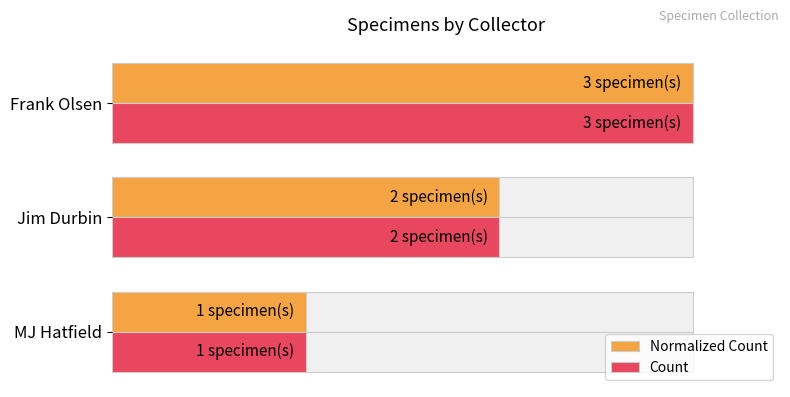

Rank the series by their maximum value, from highest to lowest.

Normalized Count, Count